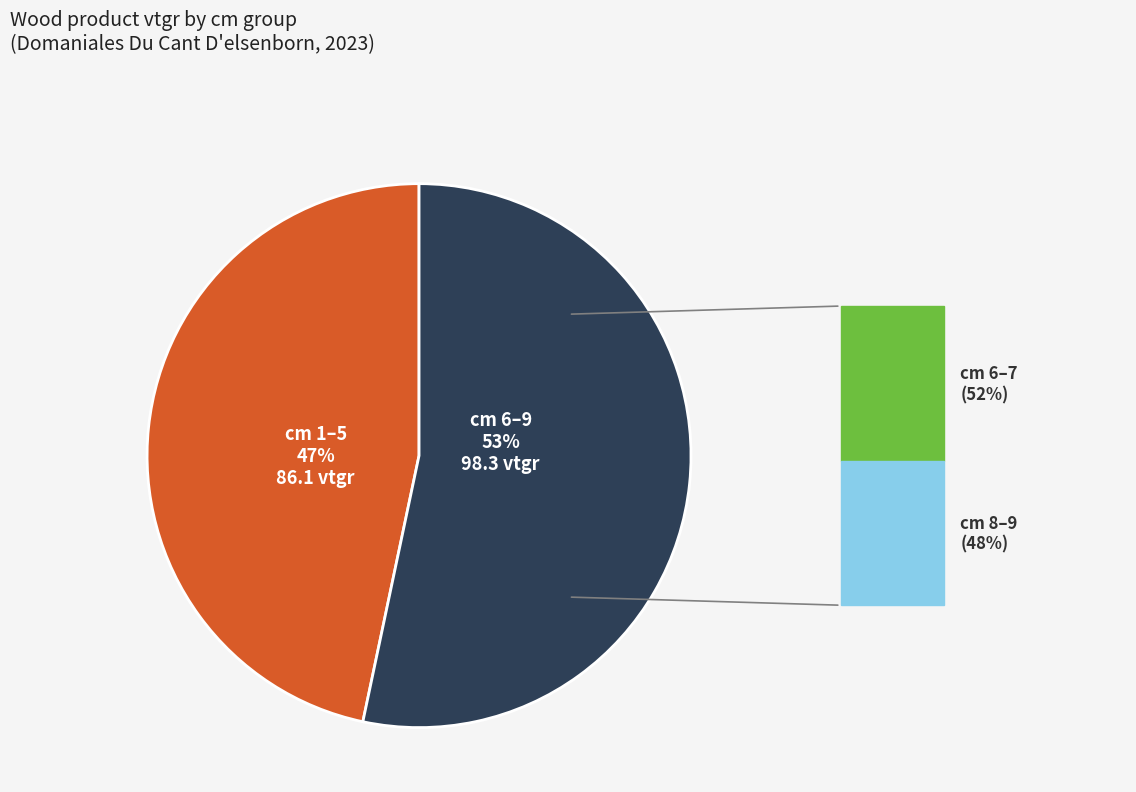

Combined, do cm 6–9 and cm 1–5 account for over 50%?

Yes